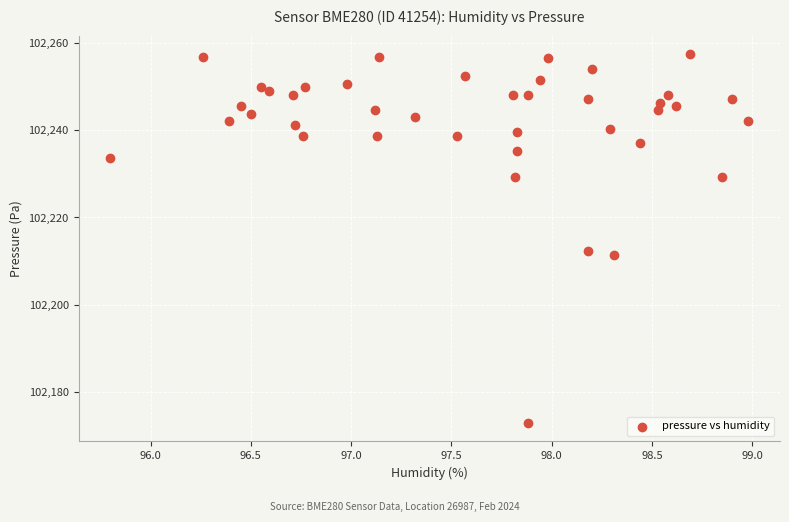

What is the range of X values (max minus min)?

3.2